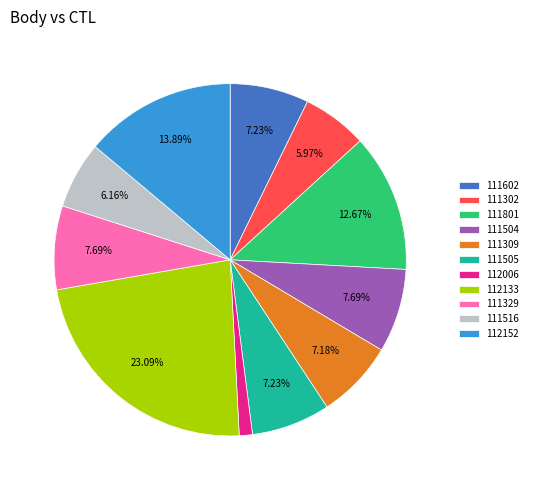

Does any single category account for the majority?

No